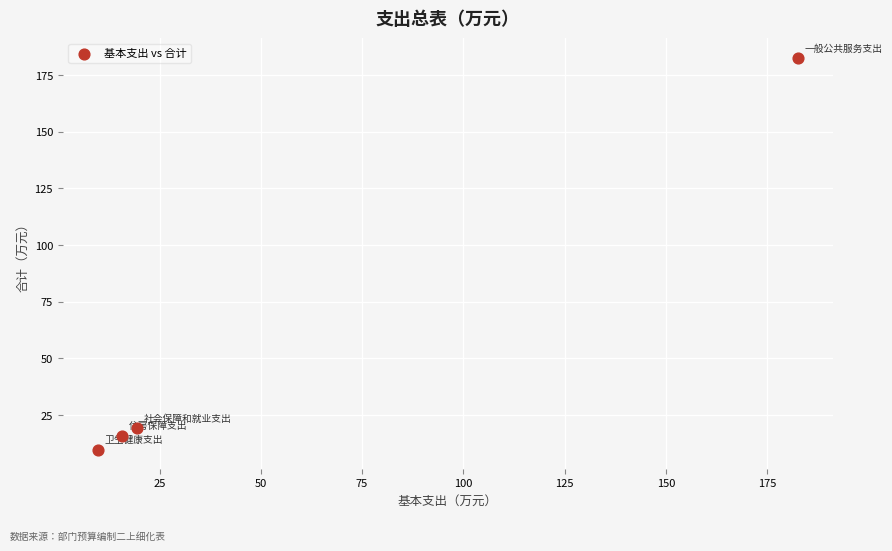

What Y value in the scatter plot is closest to 96?

19.3